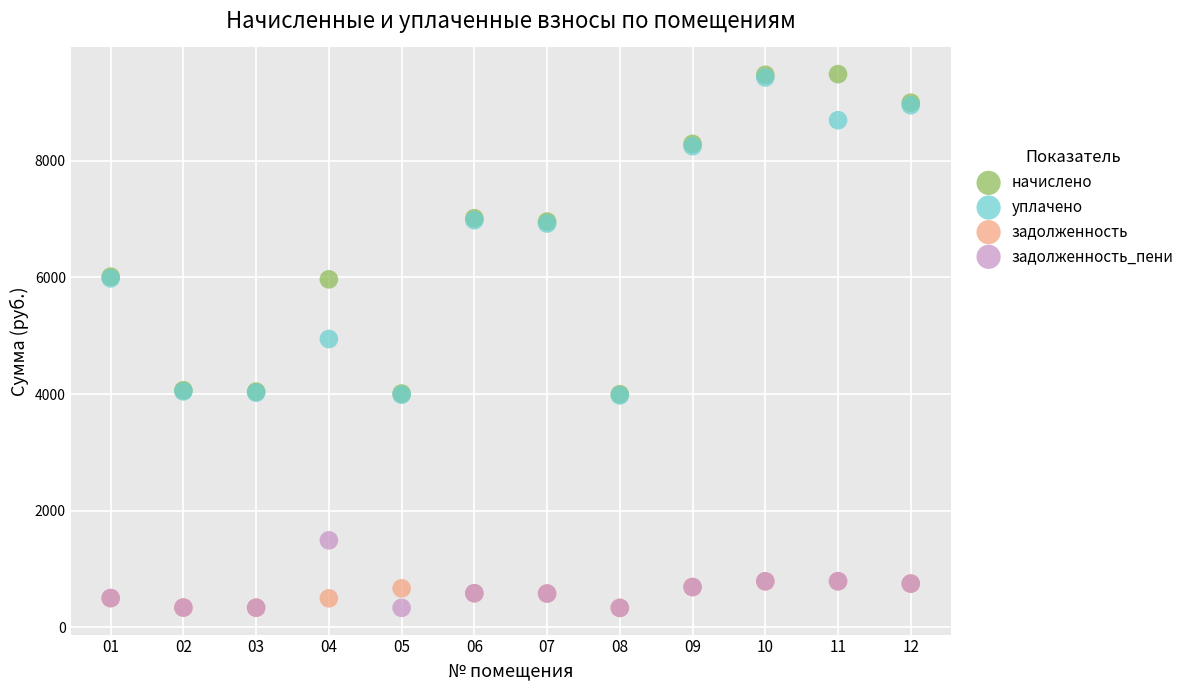

Which series has the largest Y range (max minus min)?

начислено